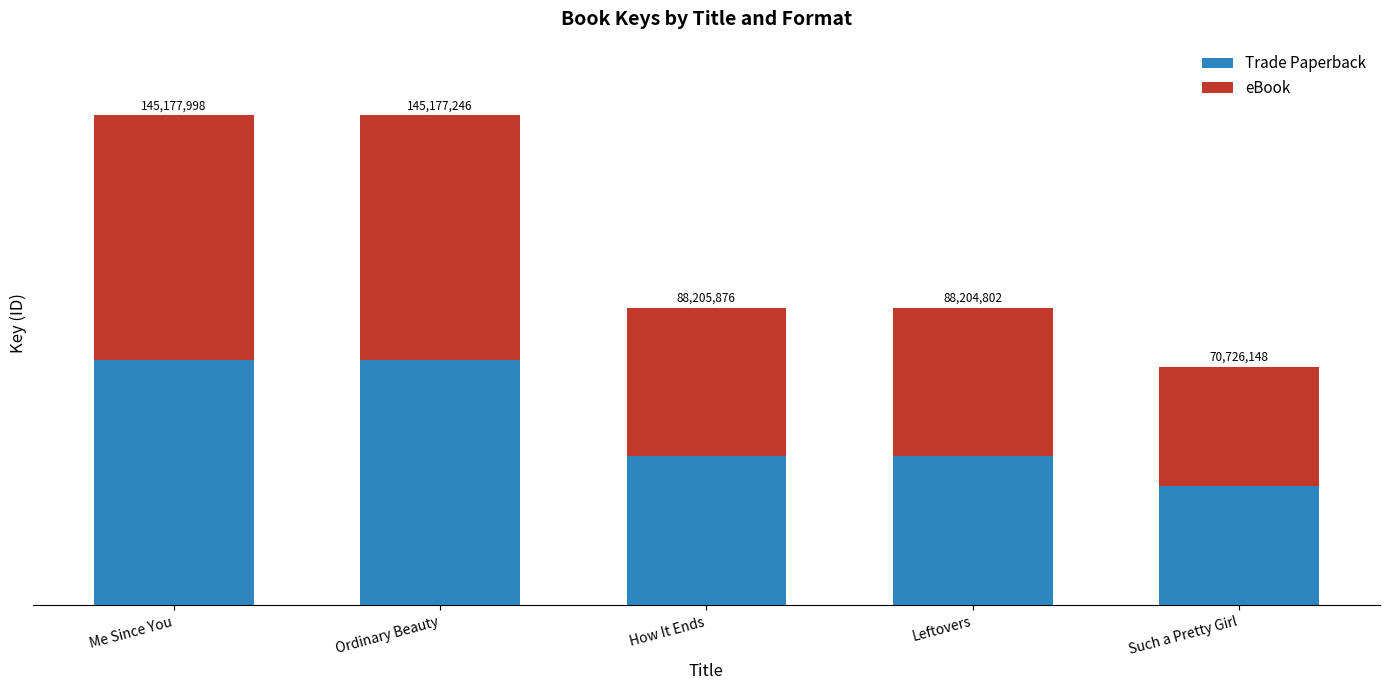

Are the bars grouped side by side (vs. stacked)?

No